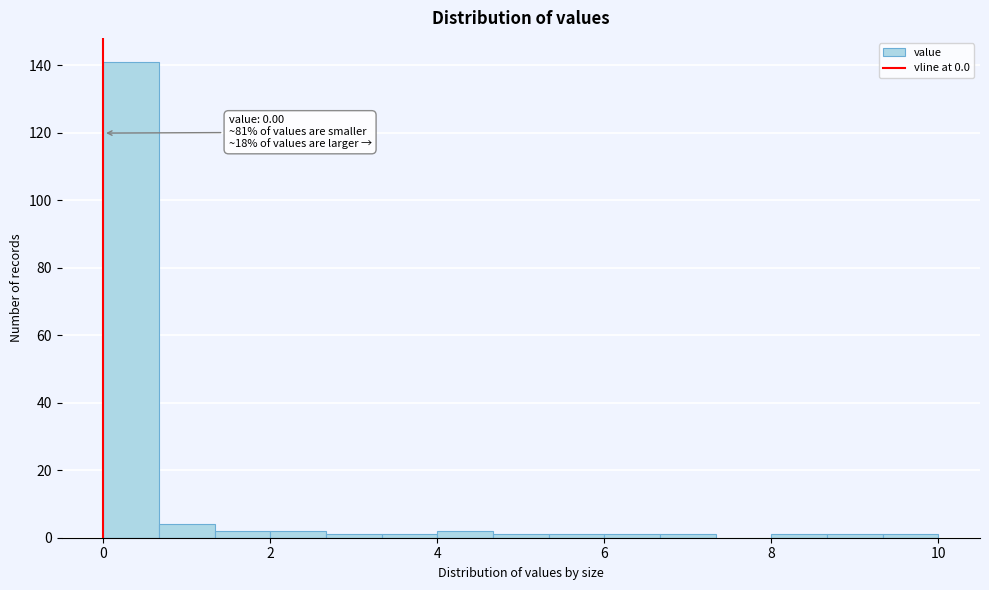

Around what value on the x-axis is the tallest bar? Give the approximate position of its centre, as read against the axis.

0.4